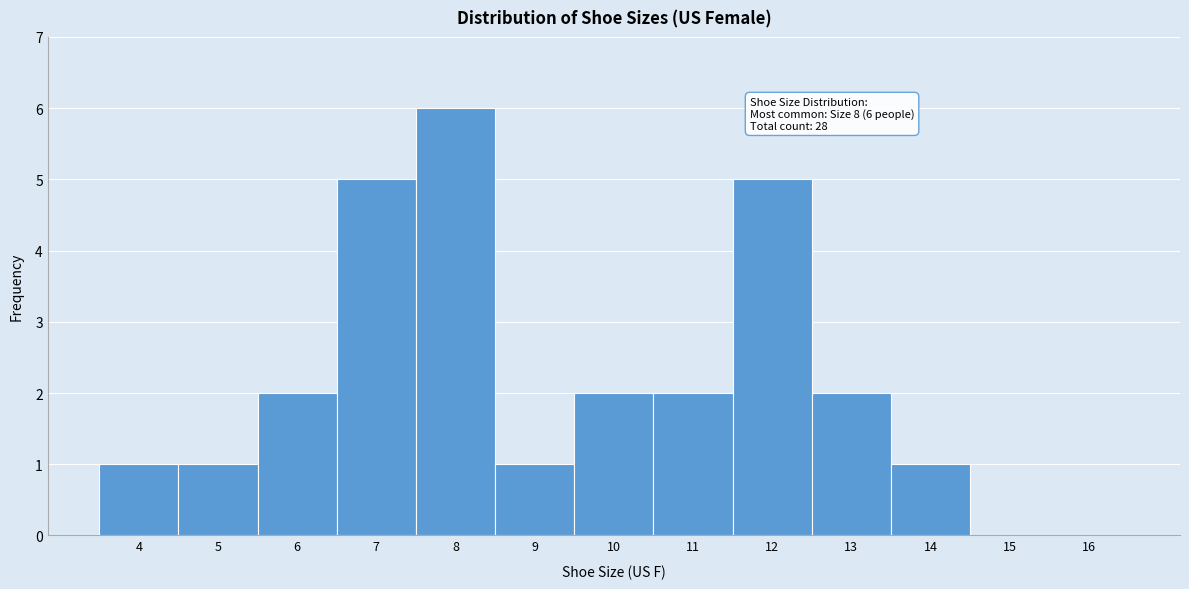

Which range on the x-axis has the tallest bar?

7.5 to 8.5